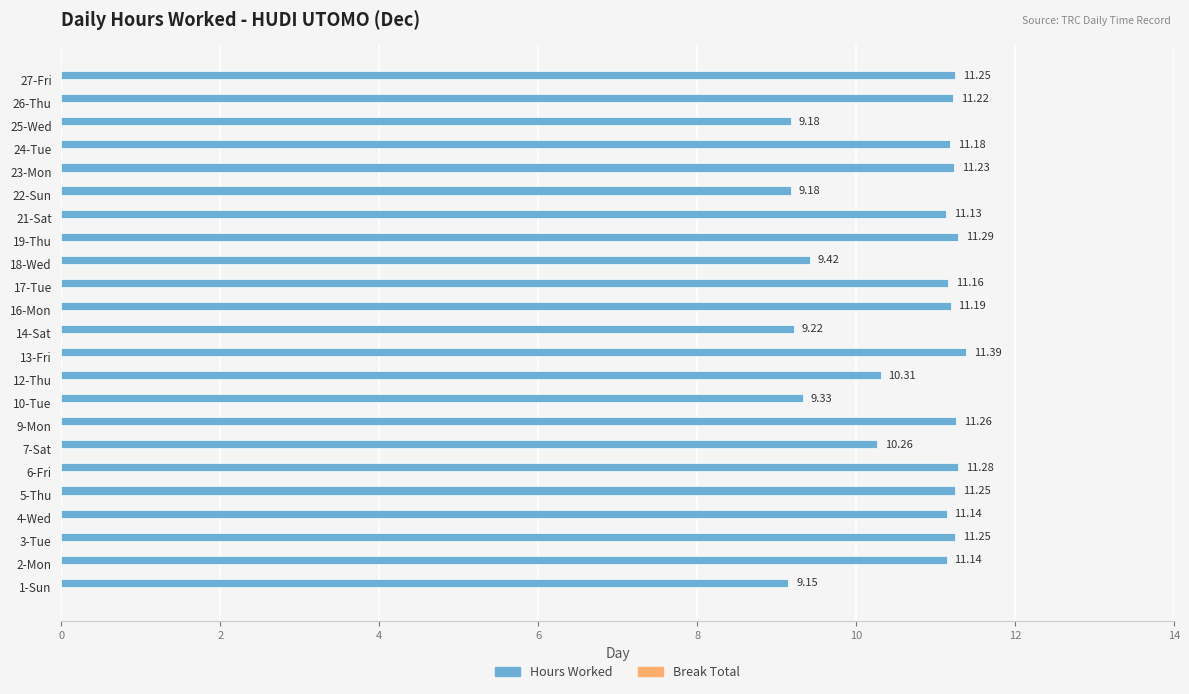

What is the sum of all values?

244.4